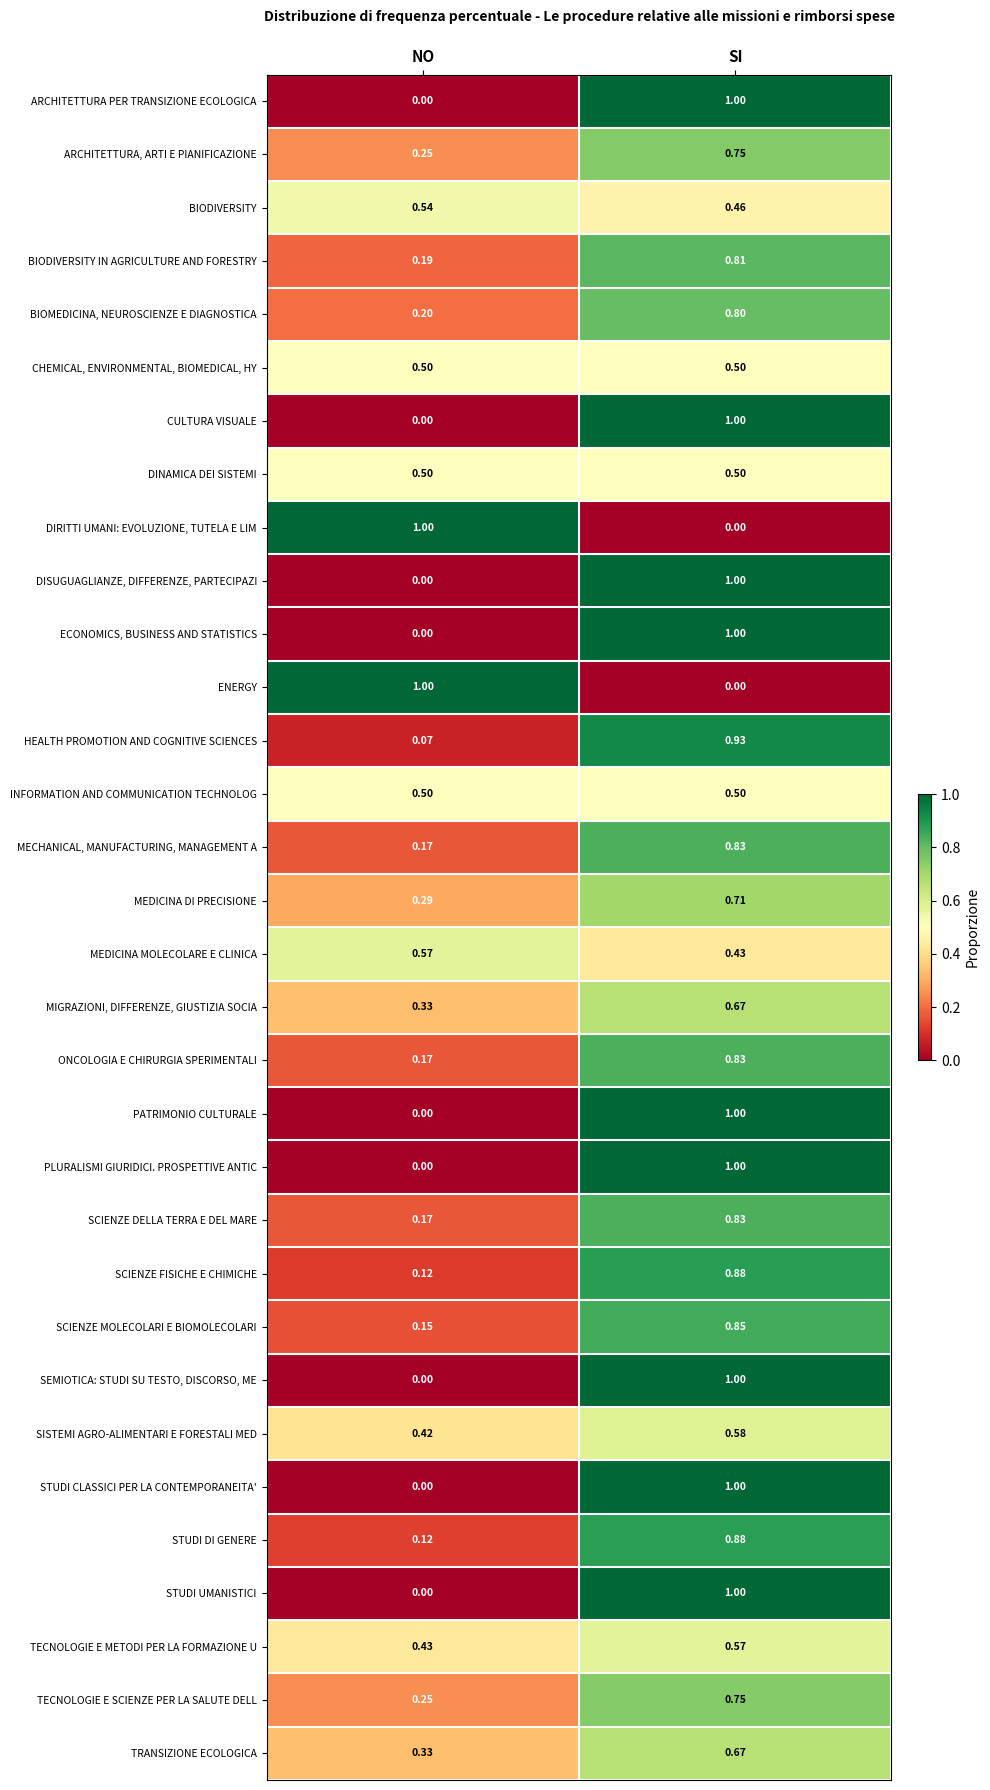

Which category has the lowest value in the SCIENZE MOLECOLARI E BIOMOLECOLARI series?

NO